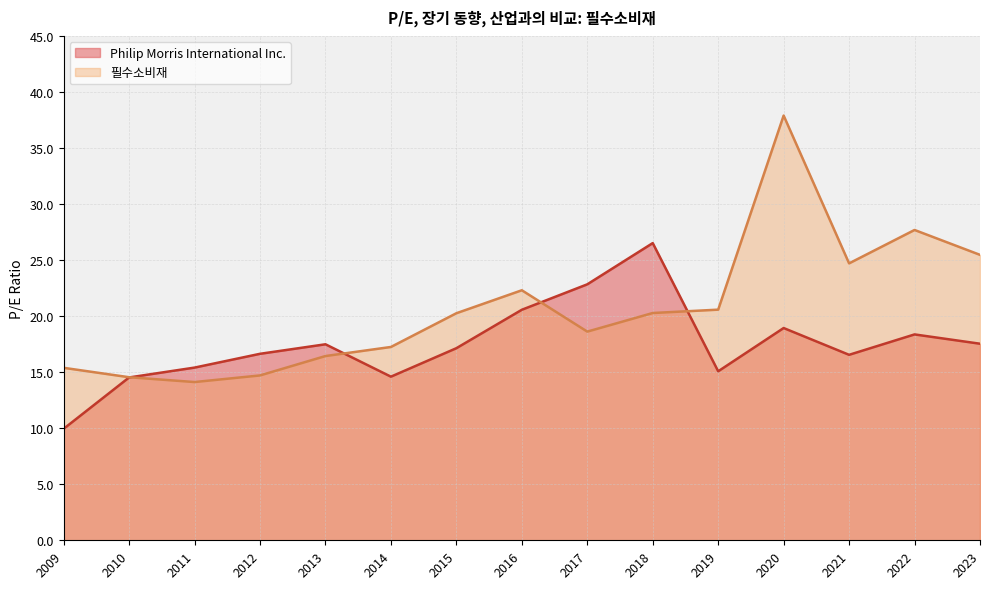

Rank the series by their maximum value, from lowest to highest.

Philip Morris International Inc., 필수소비재